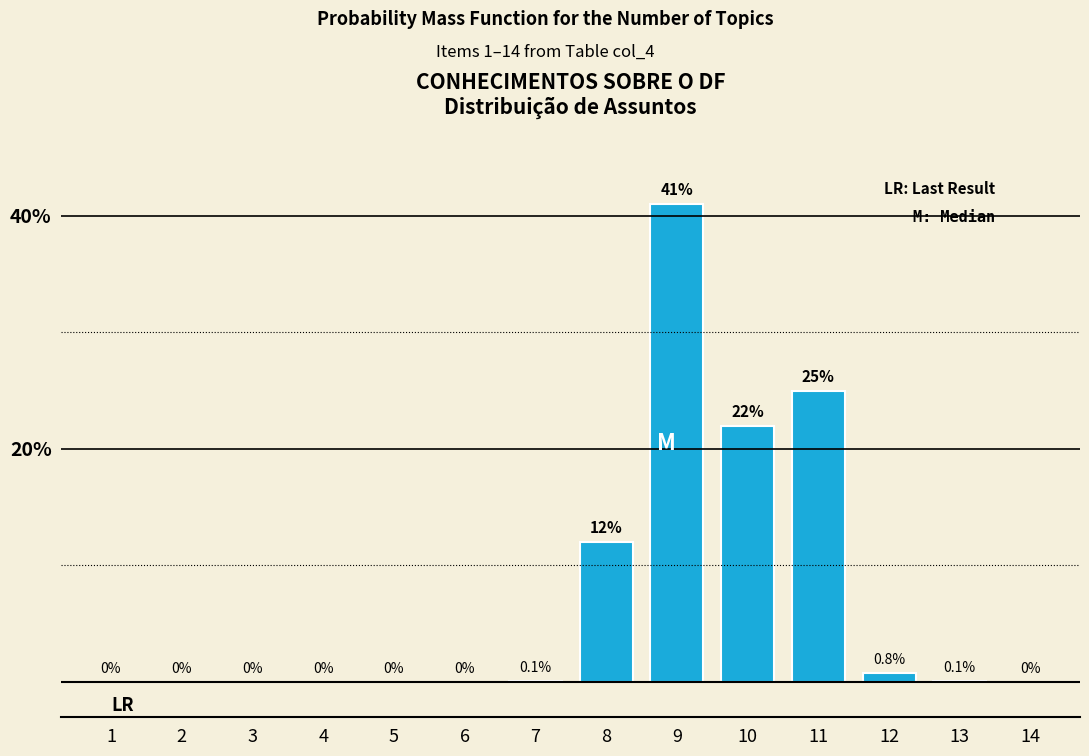

Reading right to left, list all the values displayed in this chart.

14=0.0	13=0.1	12=0.8	11=25.0	10=22.0	9=41.0	8=12.0	7=0.1	6=0.0	5=0.0	4=0.0	3=0.0	2=0.0	1=0.0